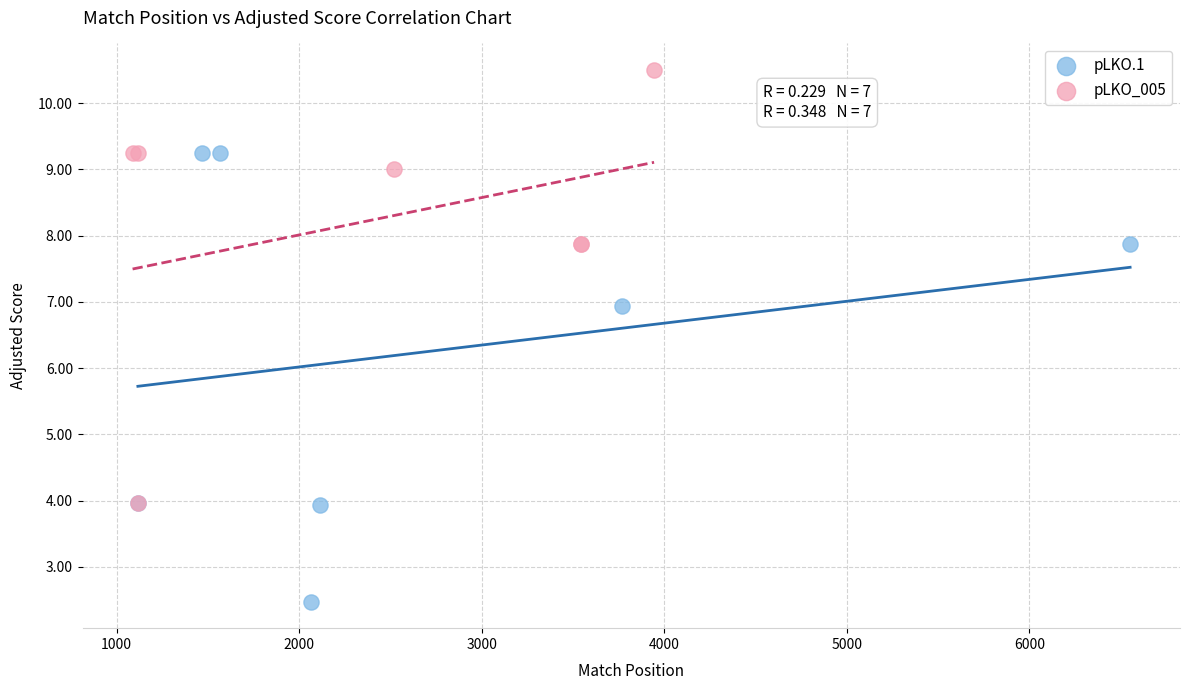

Which series reaches the maximum Y coordinate?

pLKO_005